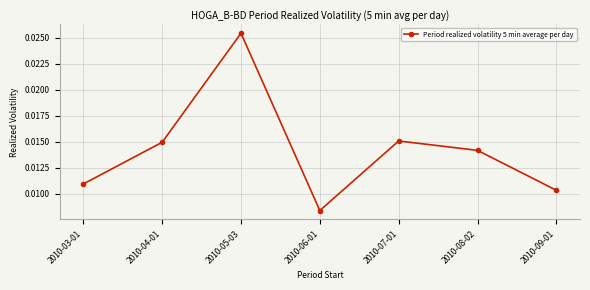

At which category does the chart reach its peak across all series?

2010-05-03